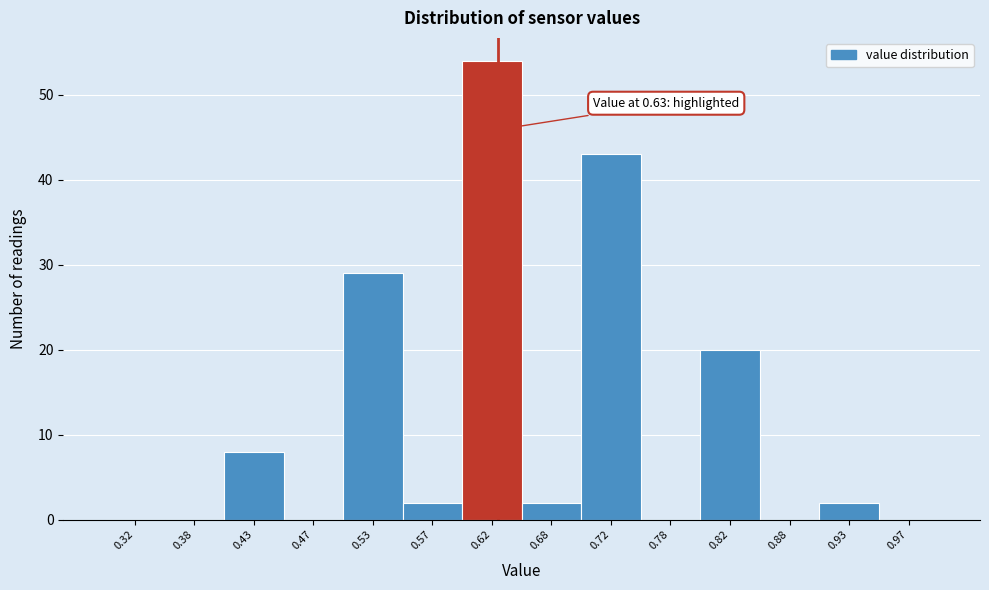

Over which range of the x-axis is the bar tallest?

0.60 to 0.65